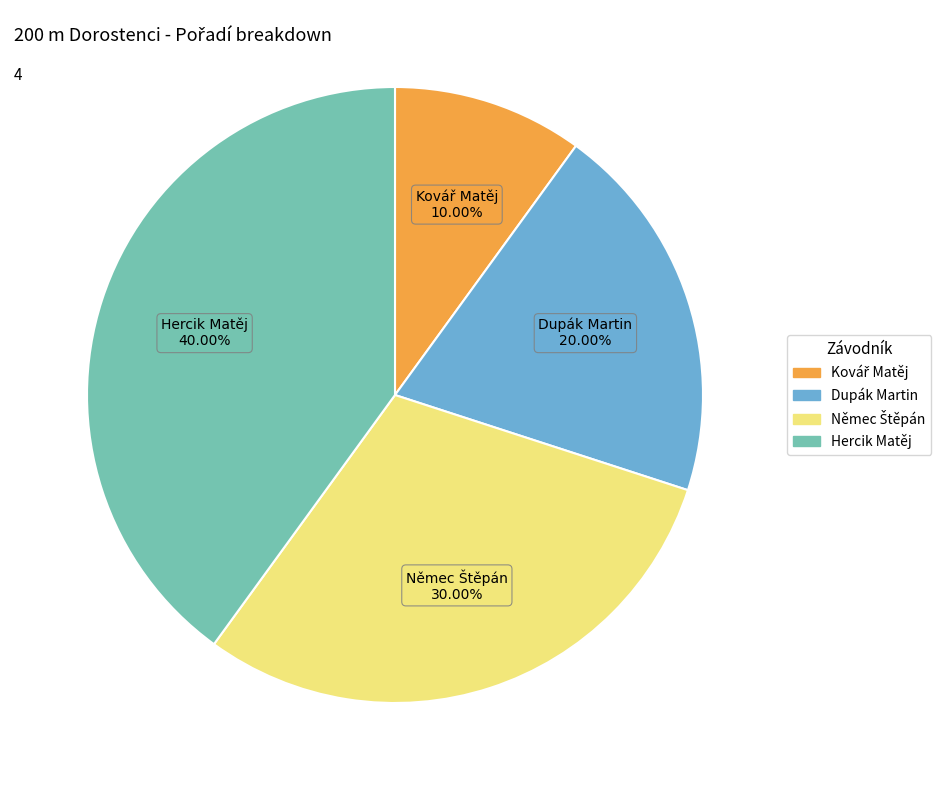

To the nearest percent, what percentage of the pie is Hercik Matěj?

40%